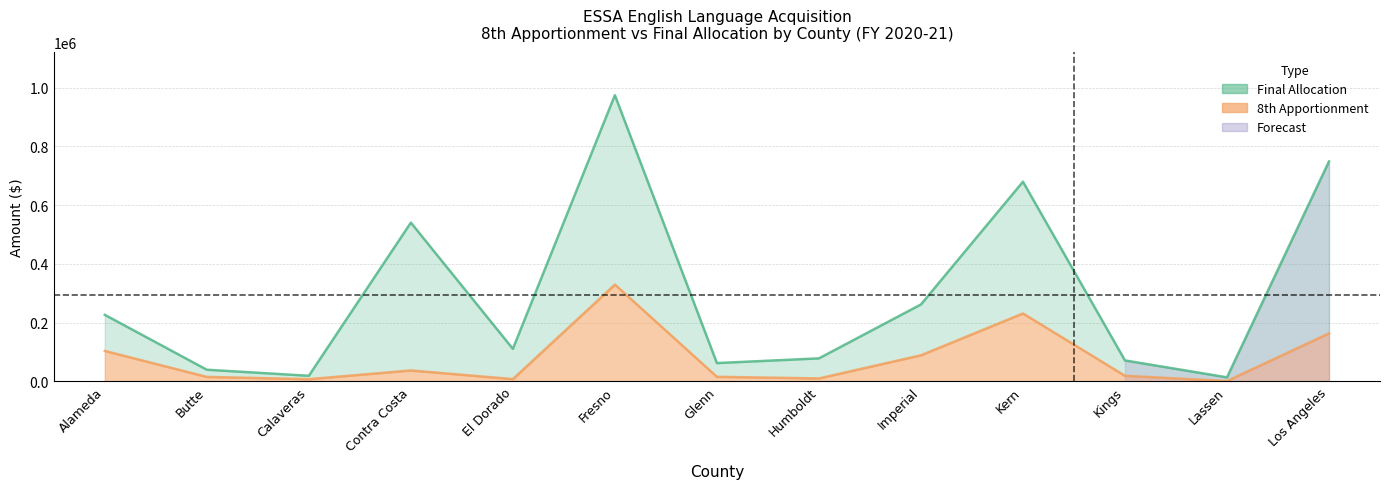

How many series are shown in this chart?

2